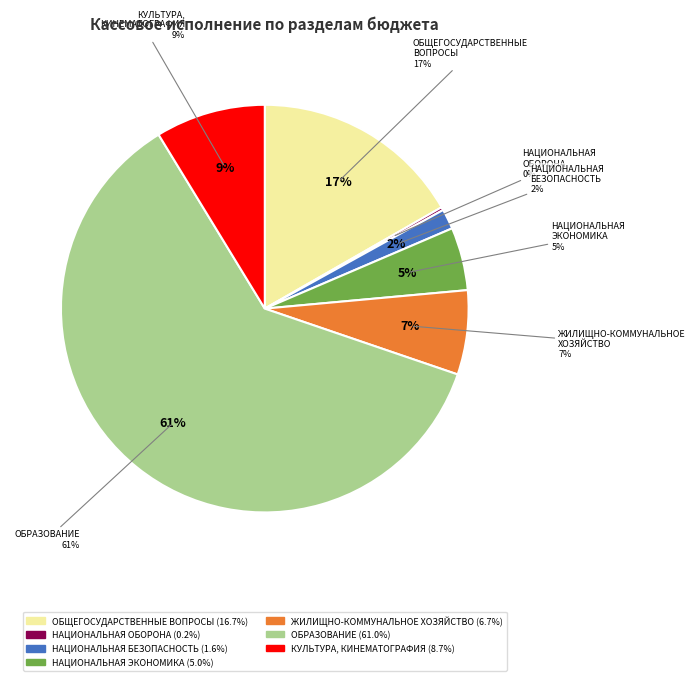

What percentage is the ОБРАЗОВАНИЕ slice, to the nearest percent?

61%